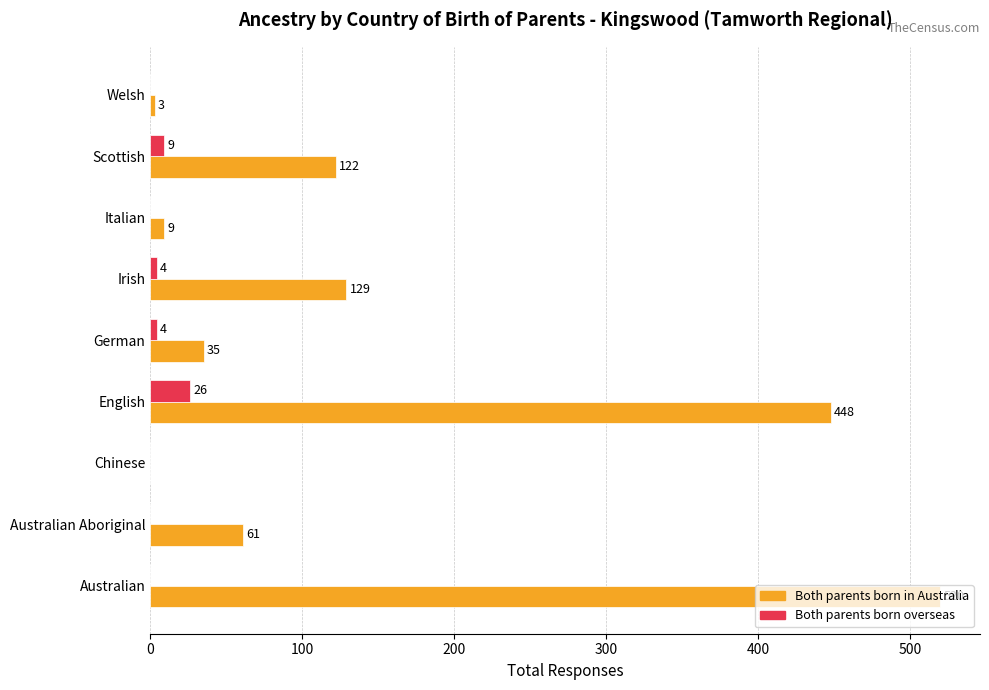

Where is Both parents born overseas nearest to the value 13?

Scottish